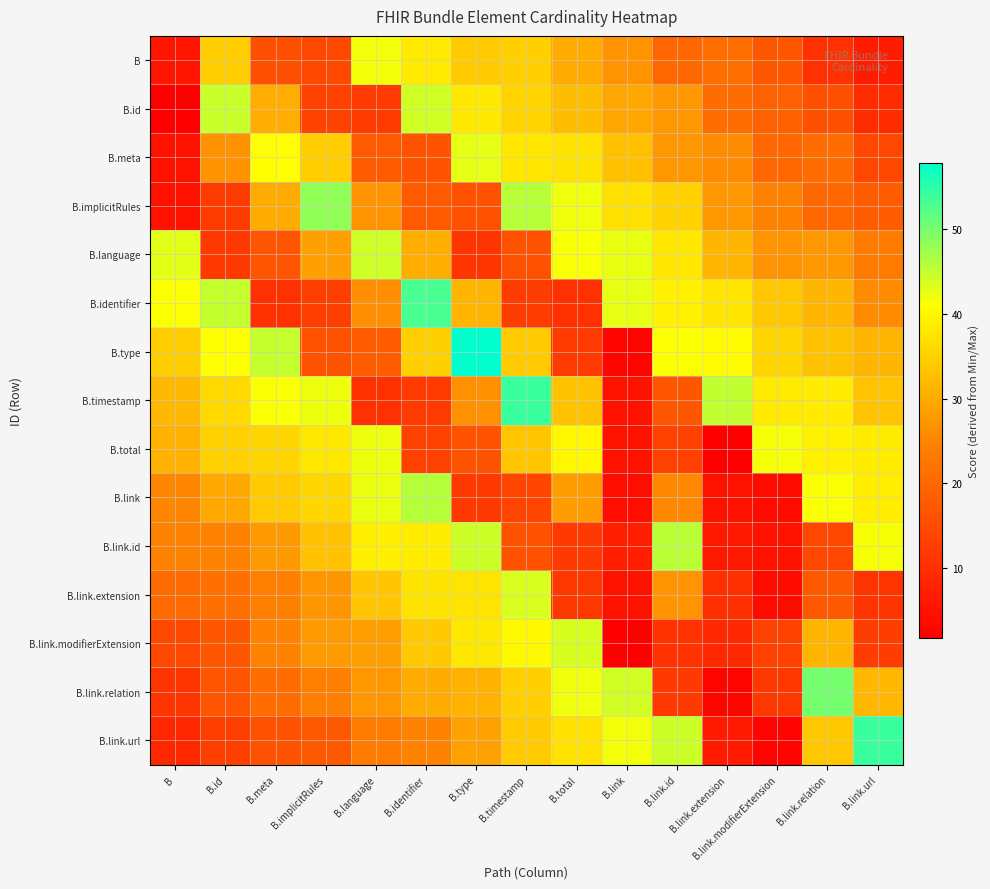

Reading left to right, what are all the values shown in this chart?

B: B=5.6	B.id=34.5	B.meta=15.9	B.implicitRules=14.8	B.language=41.8	B.identifier=38.3	B.type=34.3	B.timestamp=34.8	B.total=30.0	B.link=27.0	B.link.id=20.1	B.link.extension=21.3	B.link.modifierExtension=17.2	B.link.relation=10.6	B.link.url=6.9
B.id: B=1.8	B.id=44.6	B.meta=30.2	B.implicitRules=13.5	B.language=12.3	B.identifier=44.1	B.type=38.2	B.timestamp=35.5	B.total=32.3	B.link=29.3	B.link.id=27.4	B.link.extension=21.0	B.link.modifierExtension=19.1	B.link.relation=16.0	B.link.url=9.7
B.meta: B=4.9	B.id=26.7	B.meta=41.0	B.implicitRules=34.5	B.language=17.7	B.identifier=16.5	B.type=42.5	B.timestamp=38.0	B.total=37.4	B.link=32.7	B.link.id=27.6	B.link.extension=26.0	B.link.modifierExtension=20.2	B.link.relation=21.0	B.link.url=14.3
B.implicitRules: B=5.3	B.id=12.5	B.meta=30.2	B.implicitRules=48.2	B.language=26.8	B.identifier=17.8	B.type=16.2	B.timestamp=45.7	B.total=42.0	B.link=37.0	B.link.id=35.1	B.link.extension=27.4	B.link.modifierExtension=24.5	B.link.relation=20.2	B.link.url=18.1
B.language: B=42.9	B.id=12.2	B.meta=16.6	B.implicitRules=28.6	B.language=44.2	B.identifier=30.4	B.type=11.1	B.timestamp=16.4	B.total=41.4	B.link=42.4	B.link.id=37.9	B.link.extension=31.5	B.link.modifierExtension=27.0	B.link.relation=27.6	B.link.url=23.5
B.identifier: B=41.1	B.id=44.9	B.meta=10.6	B.implicitRules=12.9	B.language=26.2	B.identifier=52.9	B.type=31.2	B.timestamp=12.6	B.total=10.5	B.link=42.6	B.link.id=39.1	B.link.extension=37.6	B.link.modifierExtension=33.7	B.link.relation=31.4	B.link.url=25.9
B.type: B=34.6	B.id=41.1	B.meta=44.8	B.implicitRules=16.5	B.language=18.2	B.identifier=34.9	B.type=57.8	B.timestamp=34.3	B.total=12.2	B.link=2.9	B.link.id=41.2	B.link.extension=40.7	B.link.modifierExtension=35.6	B.link.relation=33.0	B.link.url=31.5
B.timestamp: B=31.7	B.id=36.1	B.meta=41.3	B.implicitRules=42.1	B.language=10.6	B.identifier=12.3	B.type=26.6	B.timestamp=53.9	B.total=33.1	B.link=5.1	B.link.id=17.0	B.link.extension=45.0	B.link.modifierExtension=38.4	B.link.relation=38.5	B.link.url=33.2
B.total: B=31.0	B.id=35.0	B.meta=35.6	B.implicitRules=38.1	B.language=42.1	B.identifier=13.4	B.type=16.5	B.timestamp=33.6	B.total=40.1	B.link=5.1	B.link.id=13.3	B.link.extension=1.8	B.link.modifierExtension=41.6	B.link.relation=39.2	B.link.url=38.7
B.link: B=25.1	B.id=29.6	B.meta=34.0	B.implicitRules=35.8	B.language=42.4	B.identifier=45.8	B.type=12.0	B.timestamp=14.0	B.total=28.0	B.link=4.3	B.link.id=25.4	B.link.extension=4.9	B.link.modifierExtension=4.0	B.link.relation=41.3	B.link.url=38.9
B.link.id: B=24.5	B.id=24.7	B.meta=27.7	B.implicitRules=32.9	B.language=38.9	B.identifier=38.7	B.type=44.4	B.timestamp=16.1	B.total=11.9	B.link=7.3	B.link.id=45.5	B.link.extension=6.3	B.link.modifierExtension=5.1	B.link.relation=14.3	B.link.url=41.5
B.link.extension: B=20.7	B.id=21.6	B.meta=24.4	B.implicitRules=27.2	B.language=33.5	B.identifier=37.4	B.type=37.6	B.timestamp=43.6	B.total=11.8	B.link=5.2	B.link.id=26.7	B.link.extension=10.4	B.link.modifierExtension=3.9	B.link.relation=17.5	B.link.url=11.1
B.link.modifierExtension: B=14.7	B.id=17.1	B.meta=24.6	B.implicitRules=27.9	B.language=28.3	B.identifier=33.8	B.type=38.1	B.timestamp=40.3	B.total=43.6	B.link=1.9	B.link.id=10.7	B.link.extension=9.0	B.link.modifierExtension=13.5	B.link.relation=31.3	B.link.url=12.7
B.link.relation: B=11.2	B.id=16.6	B.meta=21.0	B.implicitRules=24.4	B.language=27.4	B.identifier=30.2	B.type=30.9	B.timestamp=34.8	B.total=42.0	B.link=44.0	B.link.id=12.1	B.link.extension=2.8	B.link.modifierExtension=11.6	B.link.relation=50.1	B.link.url=31.6
B.link.url: B=8.7	B.id=13.0	B.meta=16.3	B.implicitRules=17.6	B.language=23.6	B.identifier=24.7	B.type=28.6	B.timestamp=34.2	B.total=37.2	B.link=41.7	B.link.id=44.3	B.link.extension=6.5	B.link.modifierExtension=2.7	B.link.relation=33.7	B.link.url=54.0